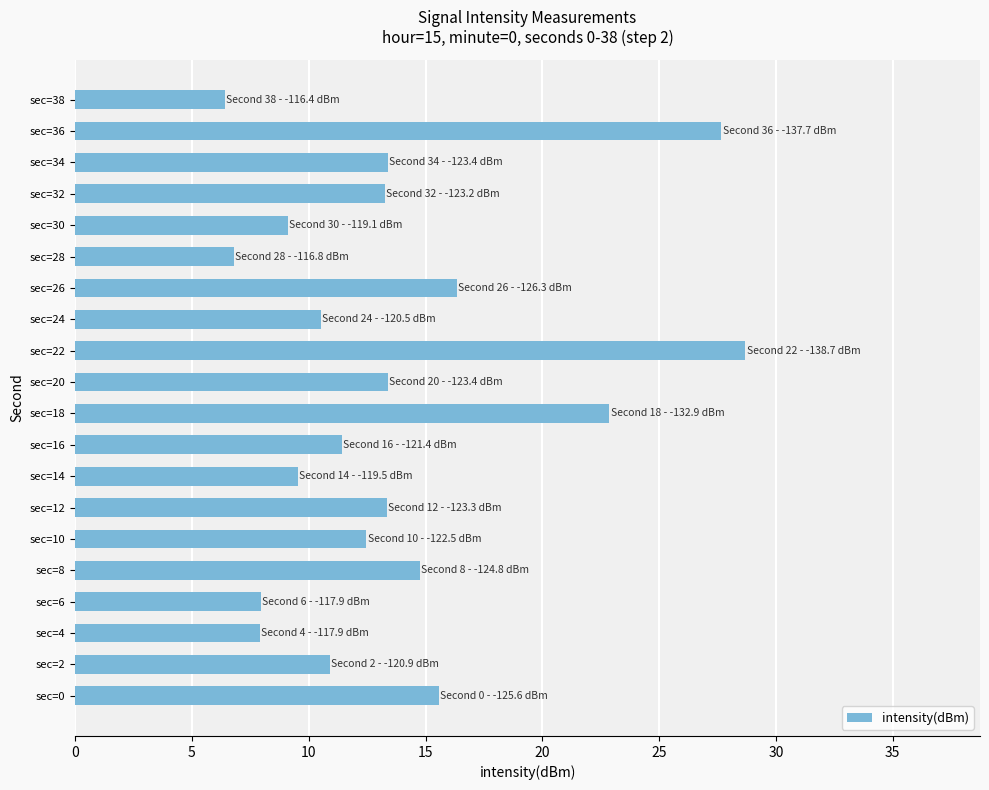

How many values are below 13?

10